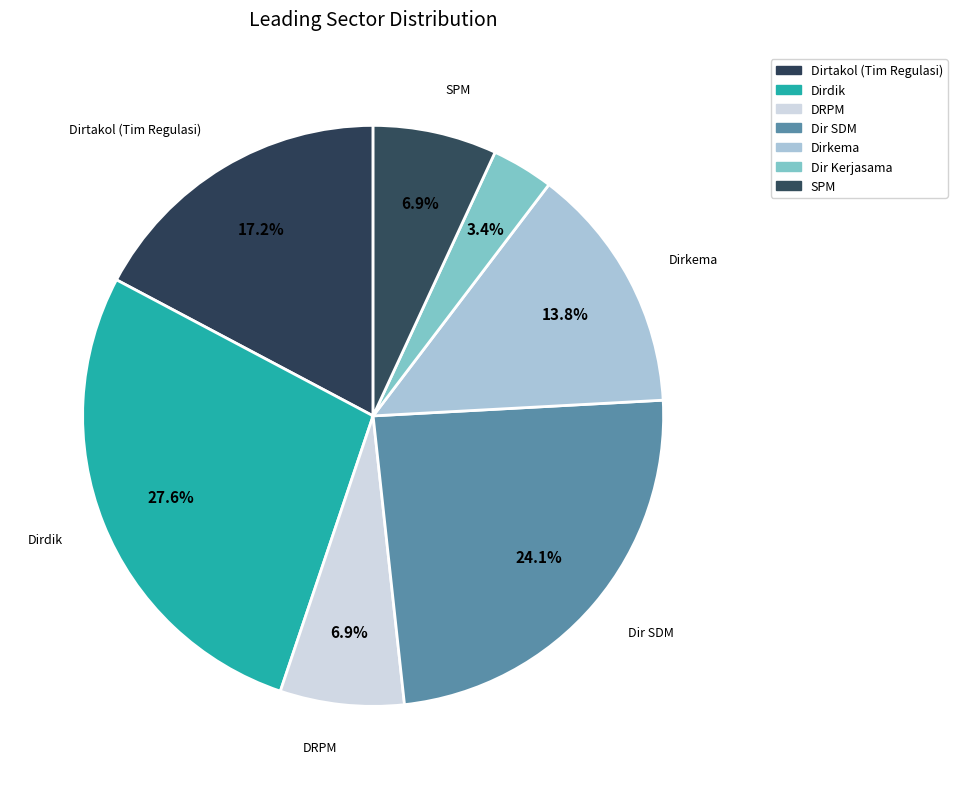

To the nearest percent, what portion does SPM represent?

7%